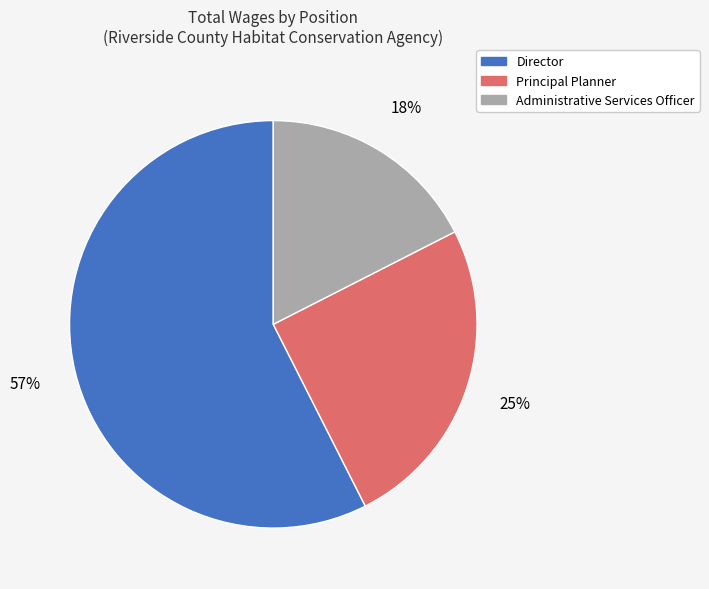

Which has a higher value, Director or Administrative Services Officer?

Director